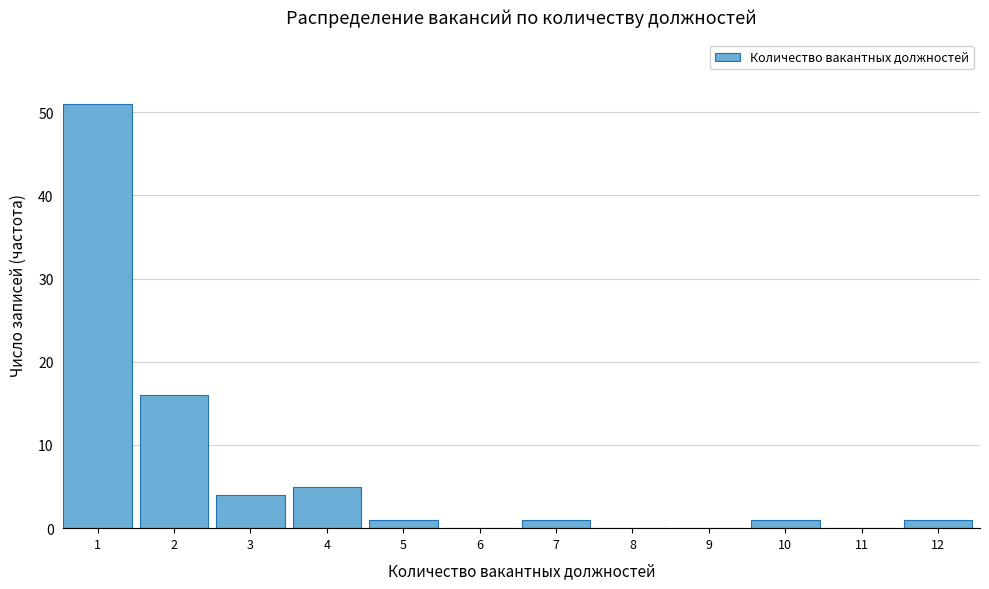

Reading left to right, transcribe all the data shown in this chart.

1=51	2=16	3=4	4=5	5=1	6=0	7=1	8=0	9=0	10=1	11=0	12=1